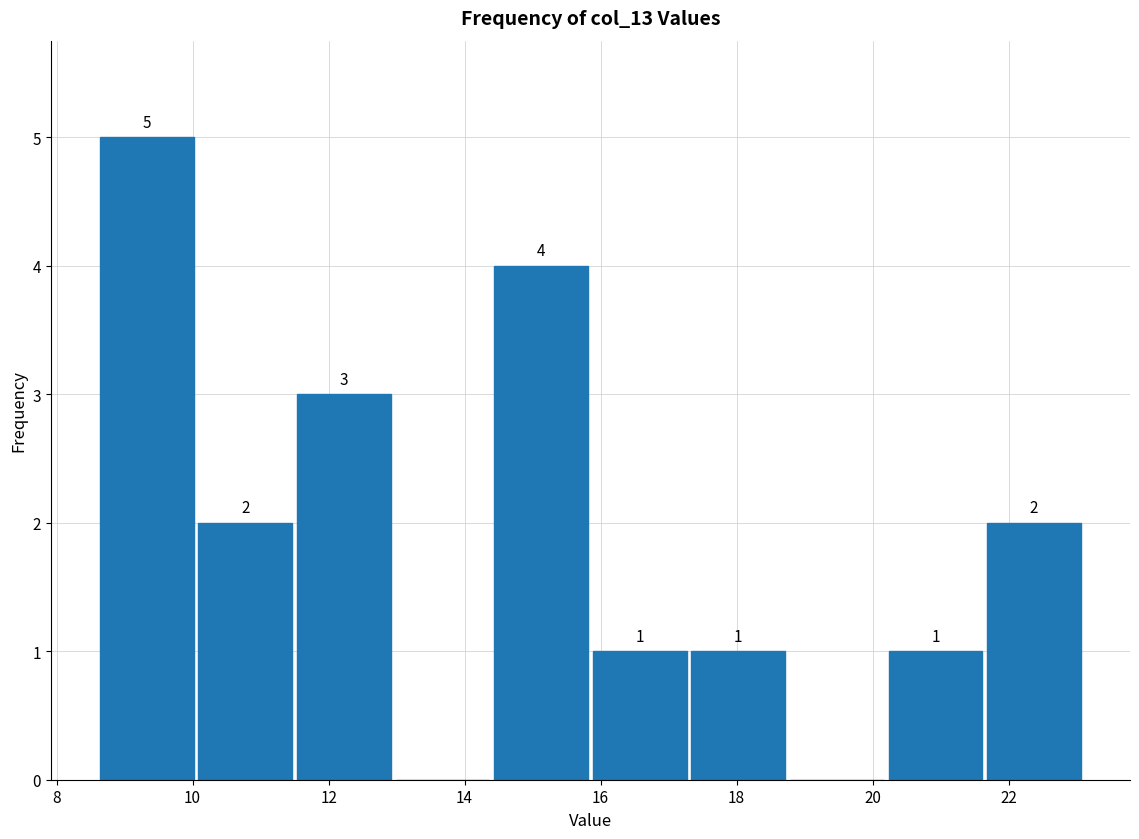

Over which range of the x-axis is the bar tallest?

8.60 to 10.05